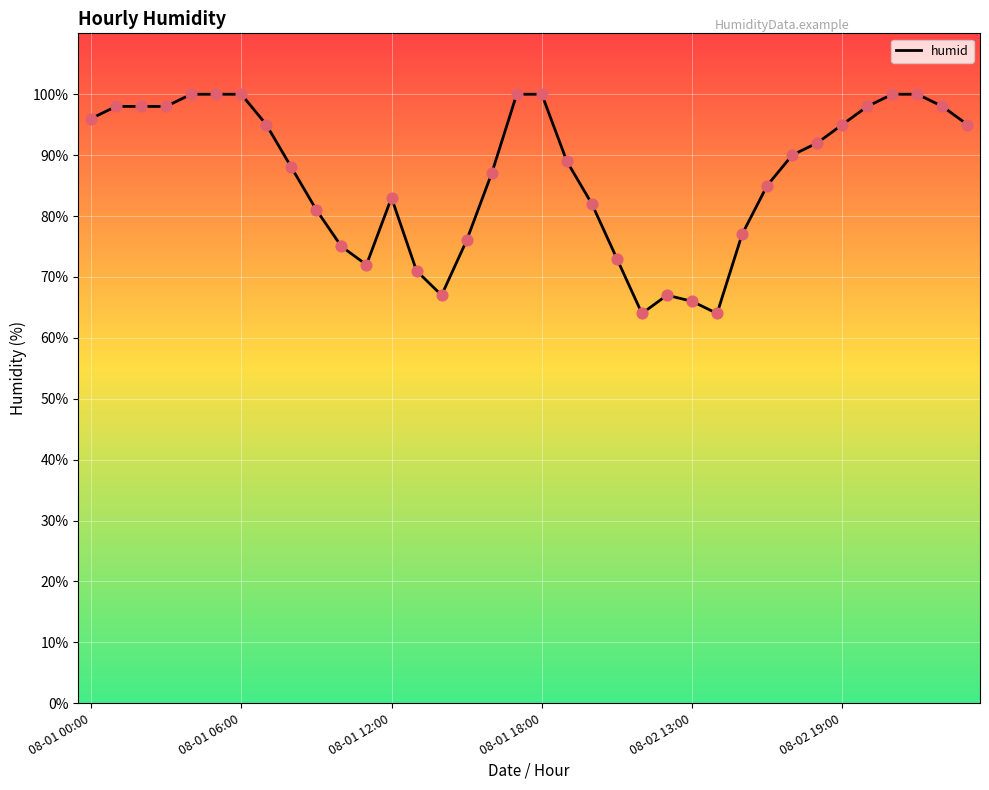

What is the maximum value shown in the chart?

100